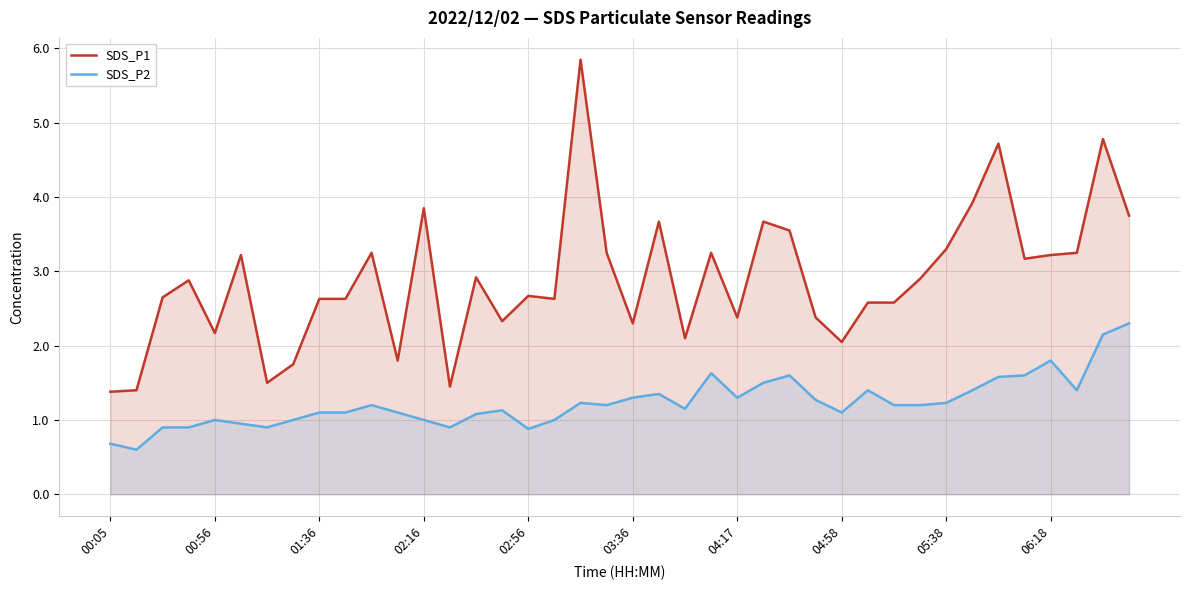

True or false: SDS_P2 and SDS_P1 cross at least once.

False